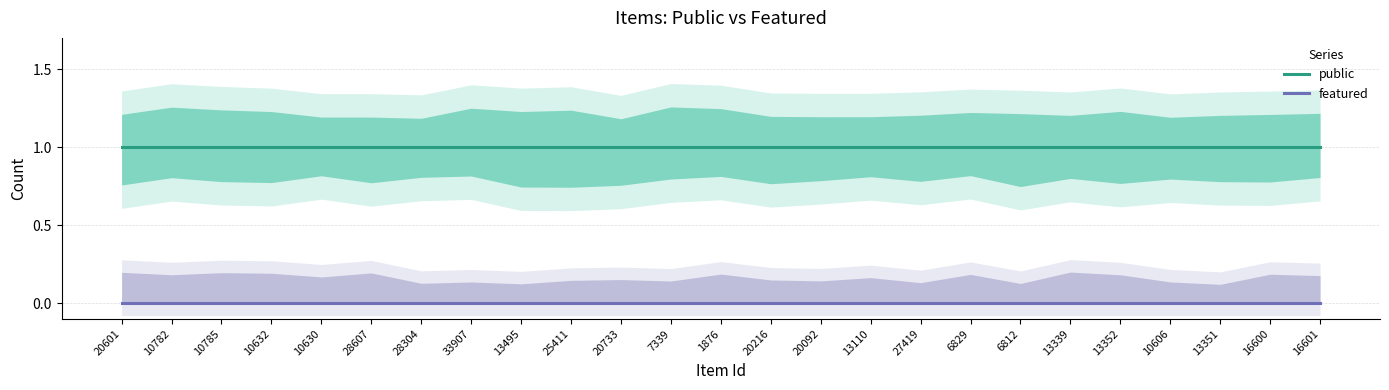

Which series changed the most between 10632 and 13110?

public